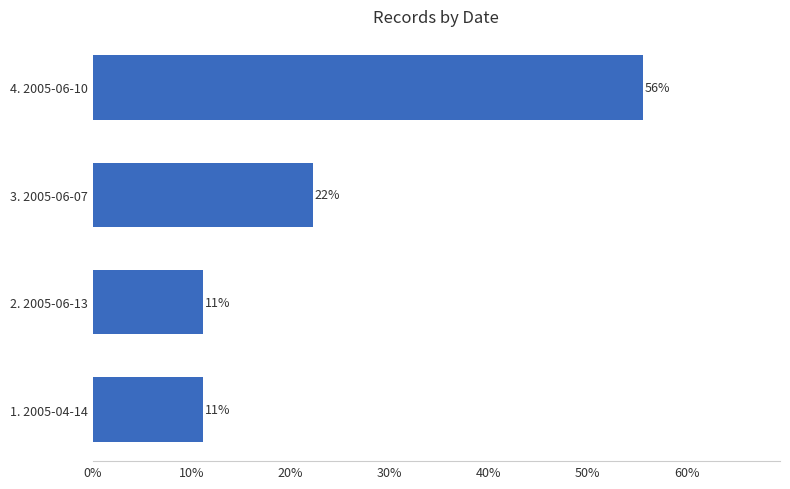

What is the maximum value shown in the chart?

0.6